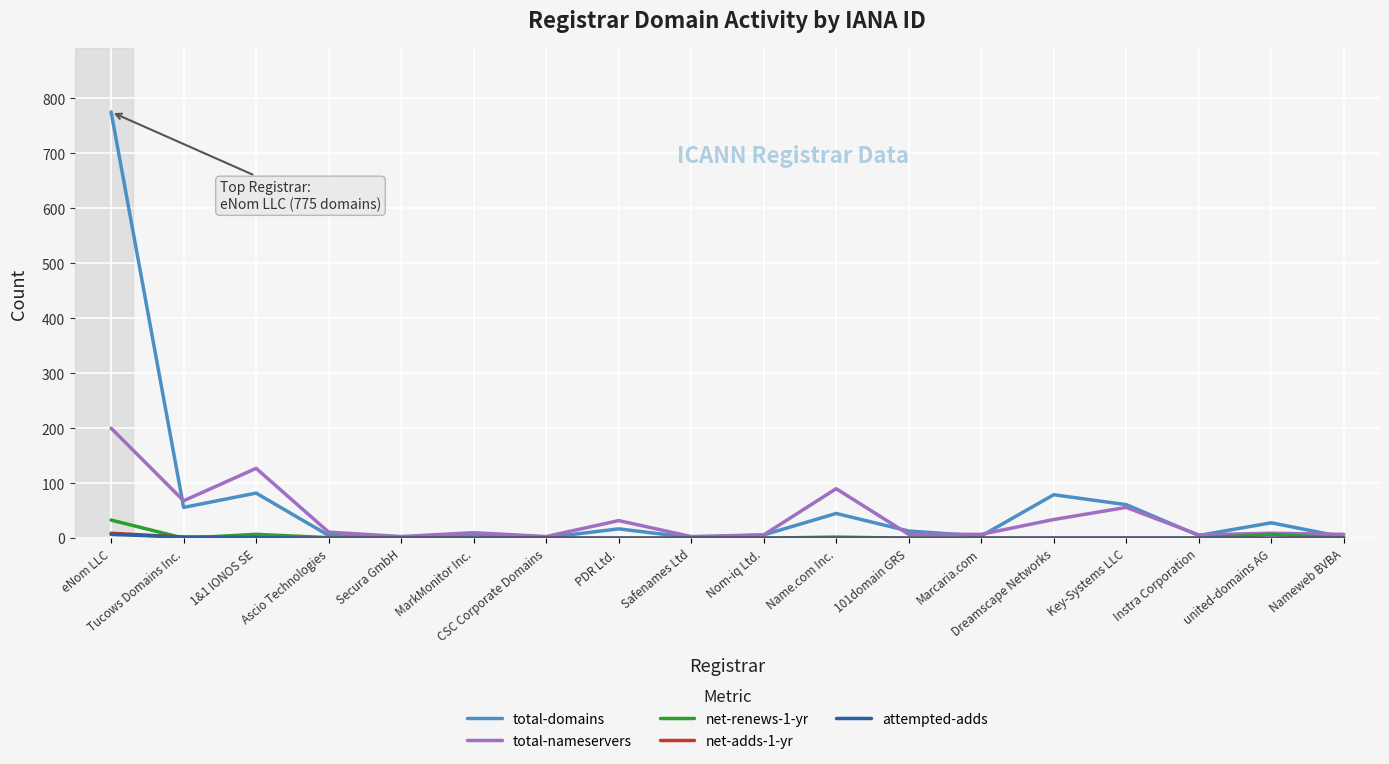

Count the number of data series in this chart.

5